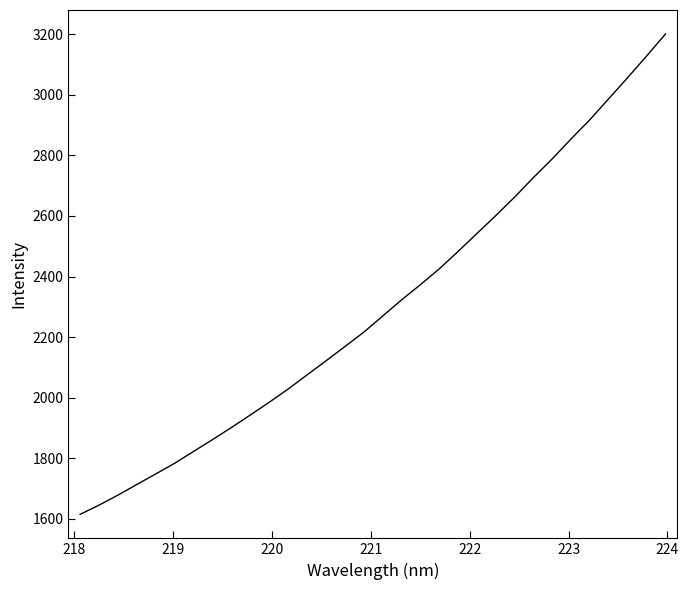

What is the average value?

2301.2